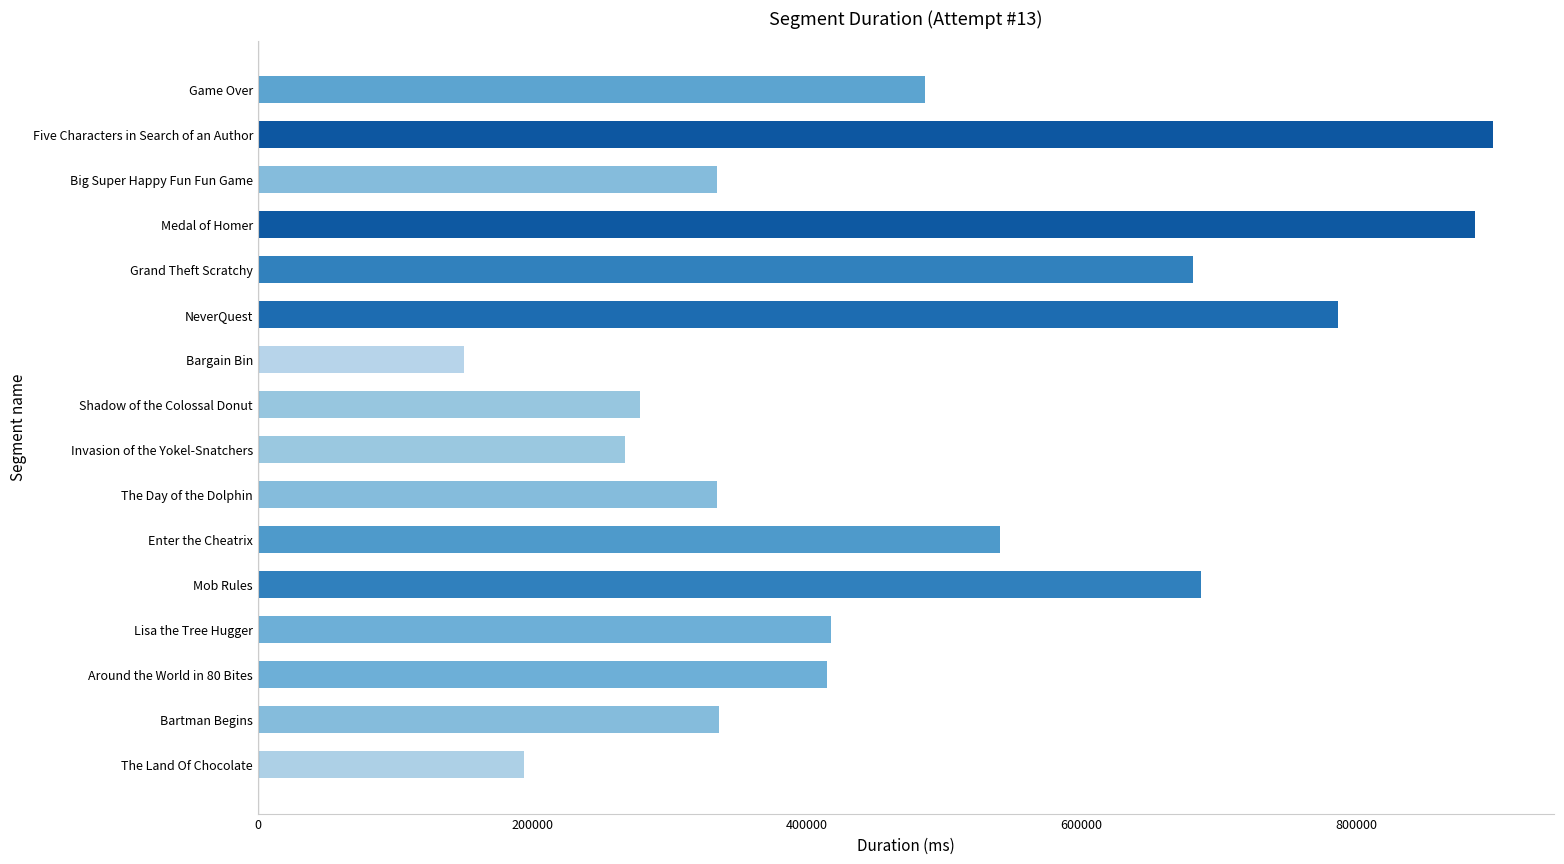

The value at Grand Theft Scratchy is 681186. True or false?

True